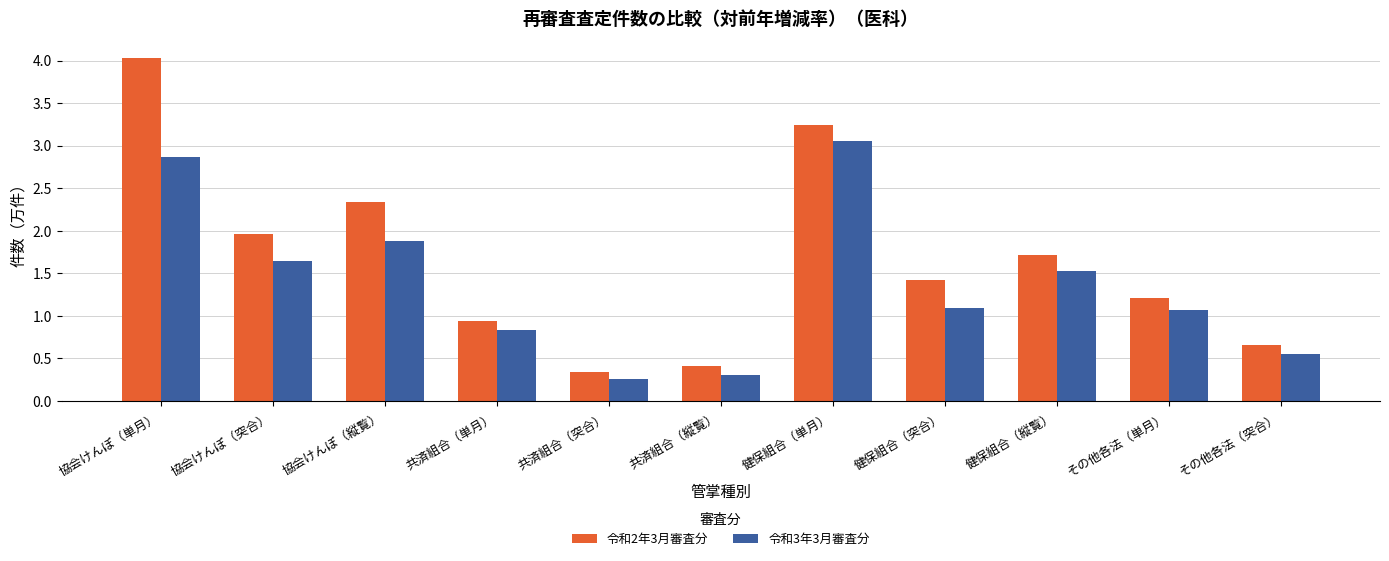

What is the difference between the second highest and minimum values in the 令和2年3月審査分 series?

2.9